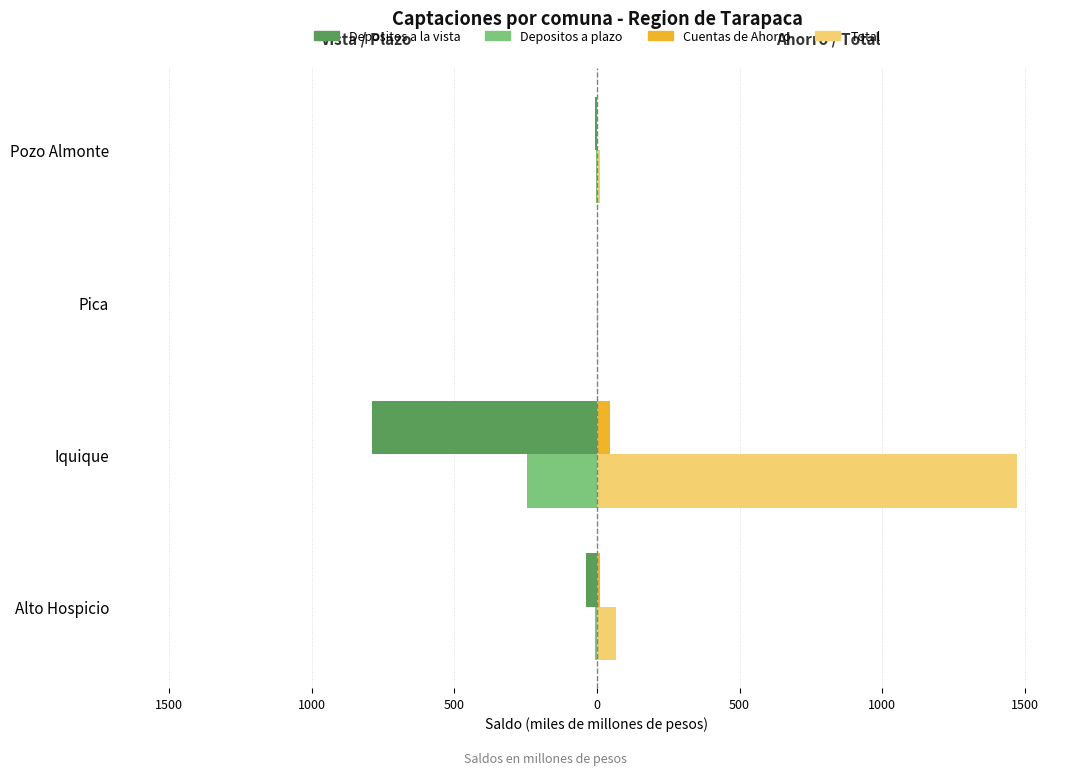

What is the value of the Cuentas de Ahorro bar at the 3rd from the left?

1.0